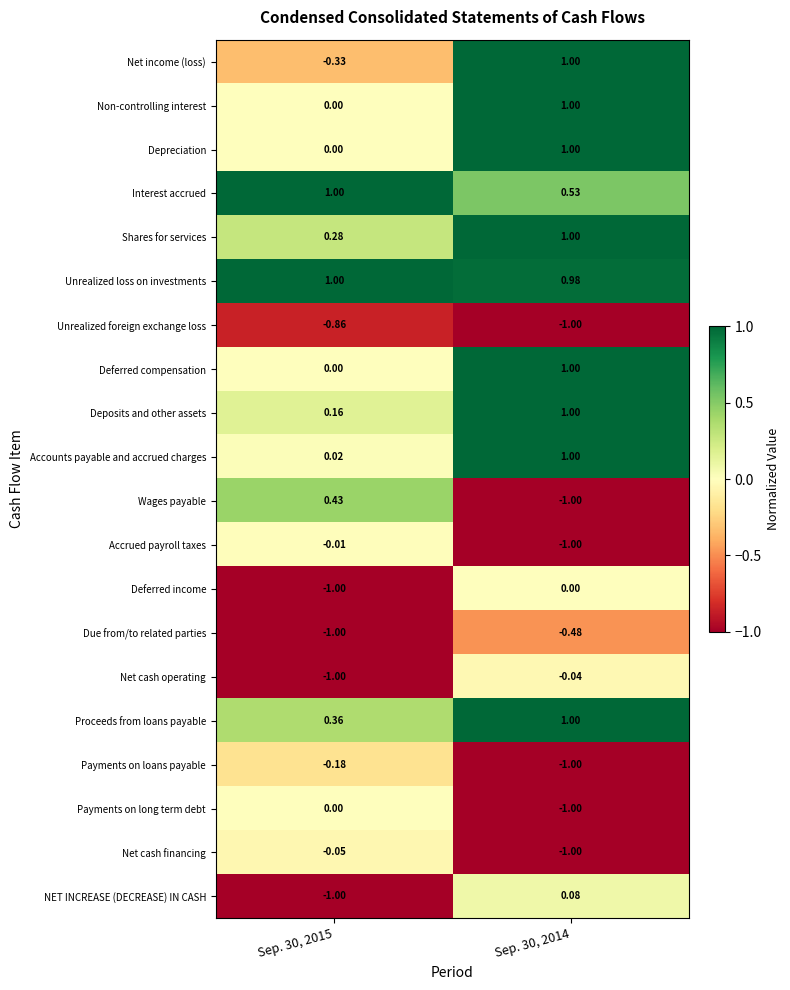

How many distinct data groups are displayed?

20